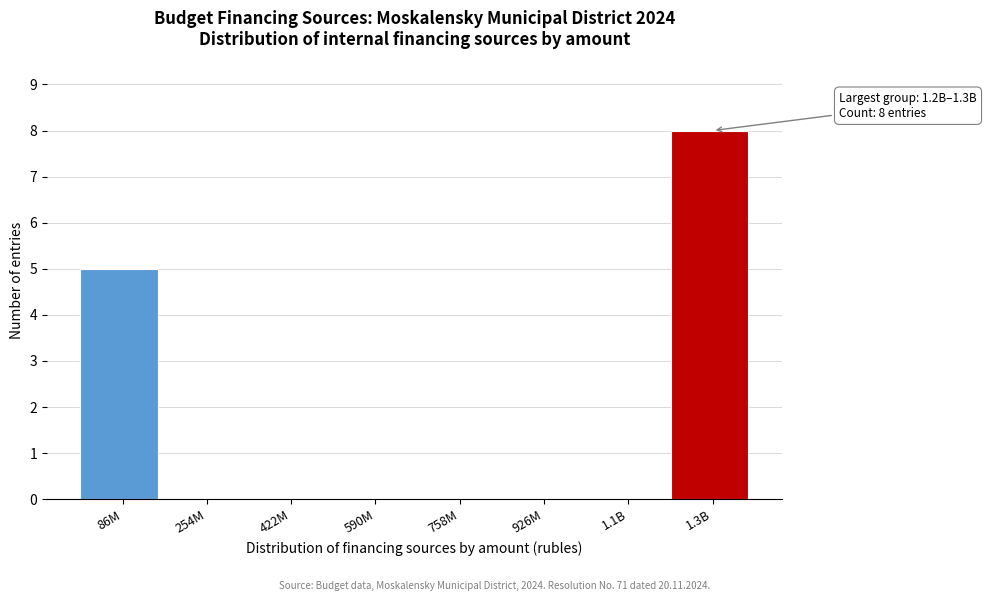

Reading right to left, what are all the values shown in this chart?

1.3B=8	1.1B=0	926M=0	758M=0	590M=0	422M=0	254M=0	86M=5